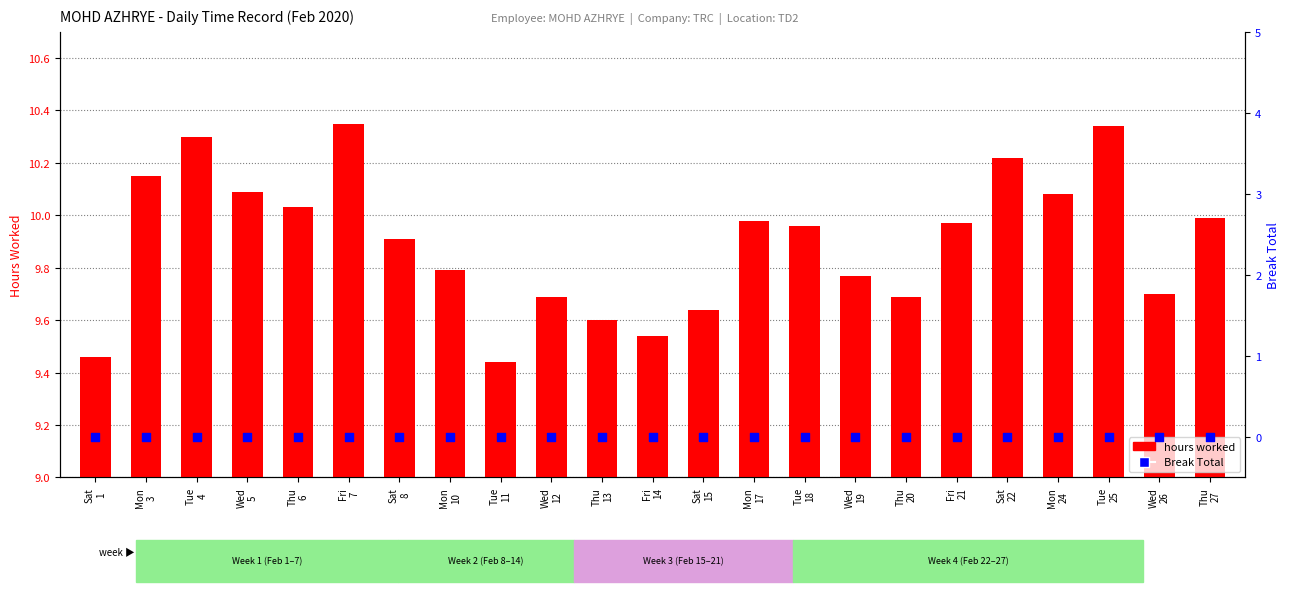

Which series has the largest total across all categories?

hours worked